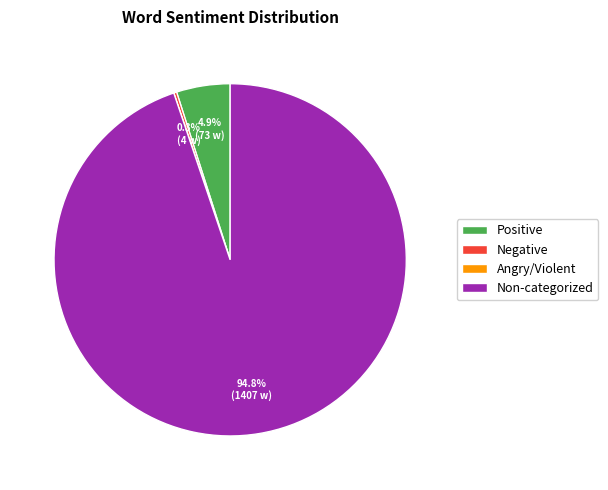

Which category has the biggest portion of the pie?

Non-categorized